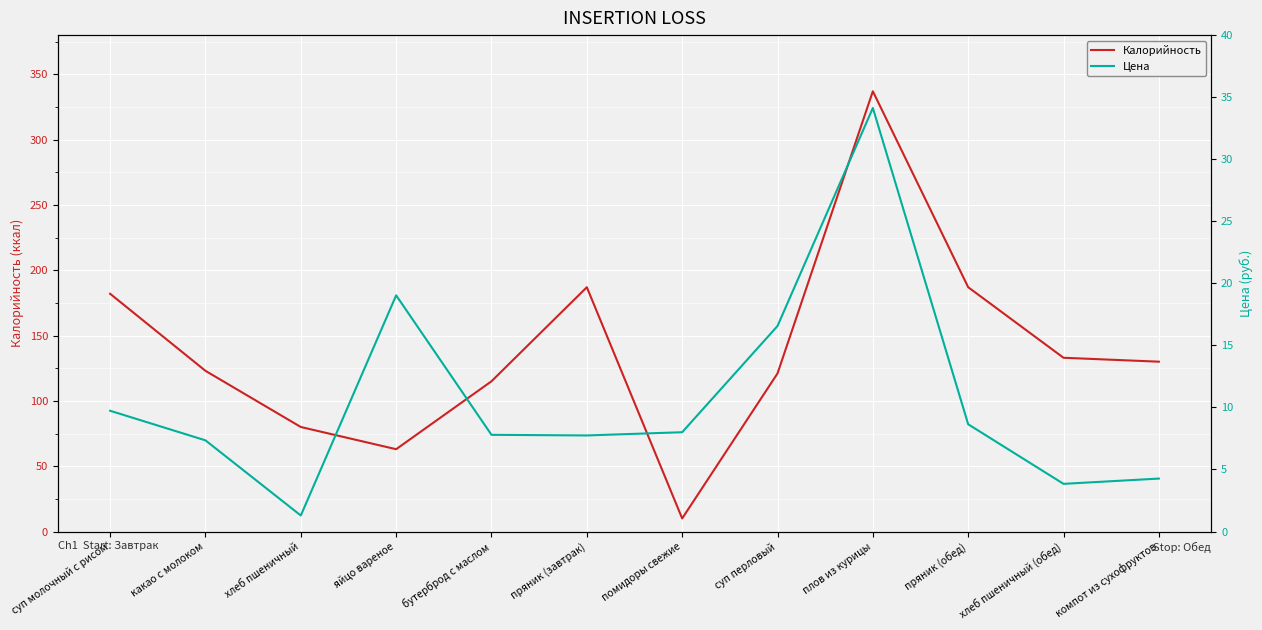

The value of Цена at пряник (обед) is 8.6. True or false?

True